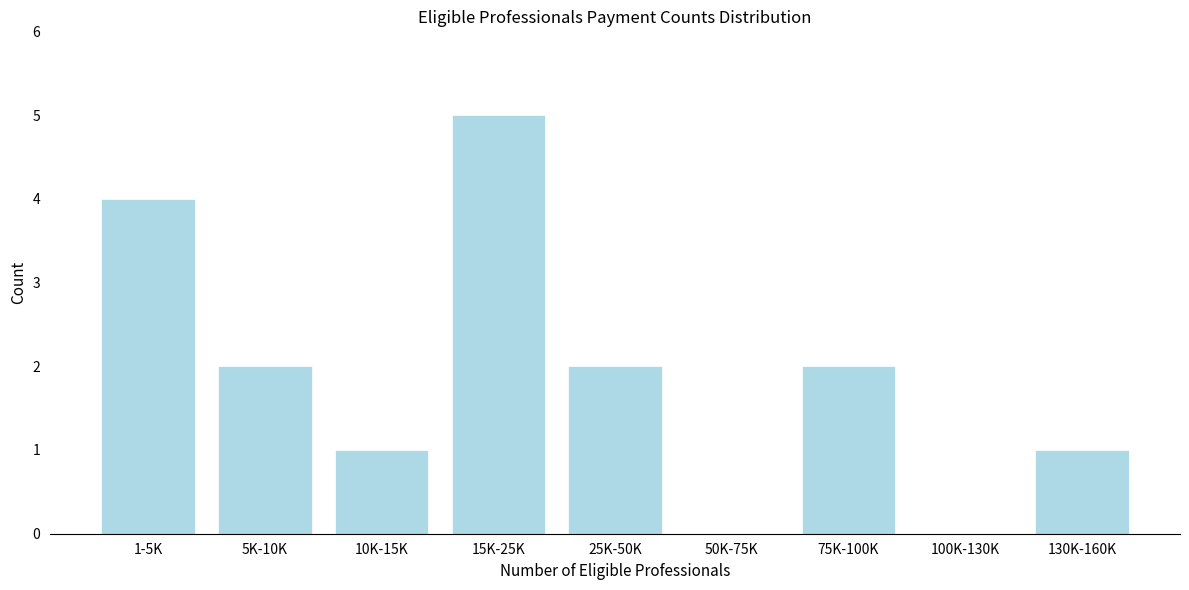

Reading right to left, extract all data points from this chart.

130K-160K=1	100K-130K=0	75K-100K=2	50K-75K=0	25K-50K=2	15K-25K=5	10K-15K=1	5K-10K=2	1-5K=4